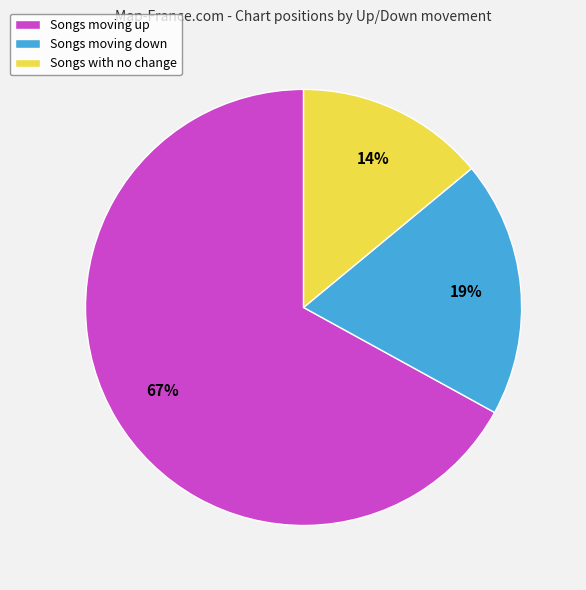

Do Songs with no change and Songs moving down together represent more than half of the pie?

No